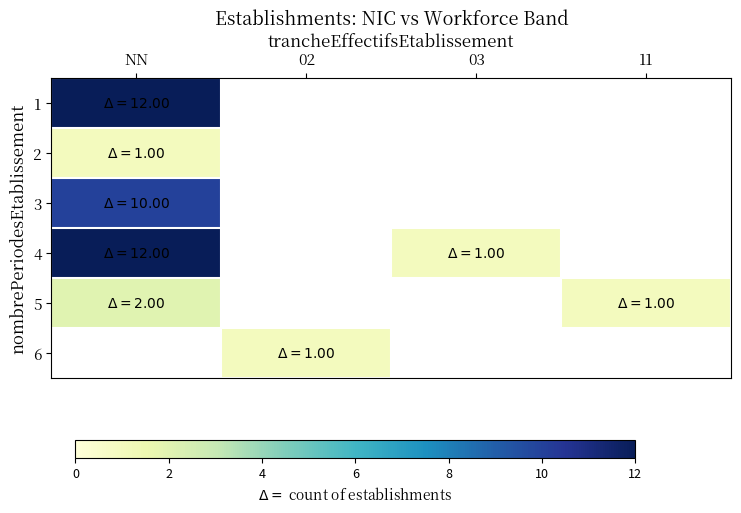

How many positive values does the 5 series have?

2